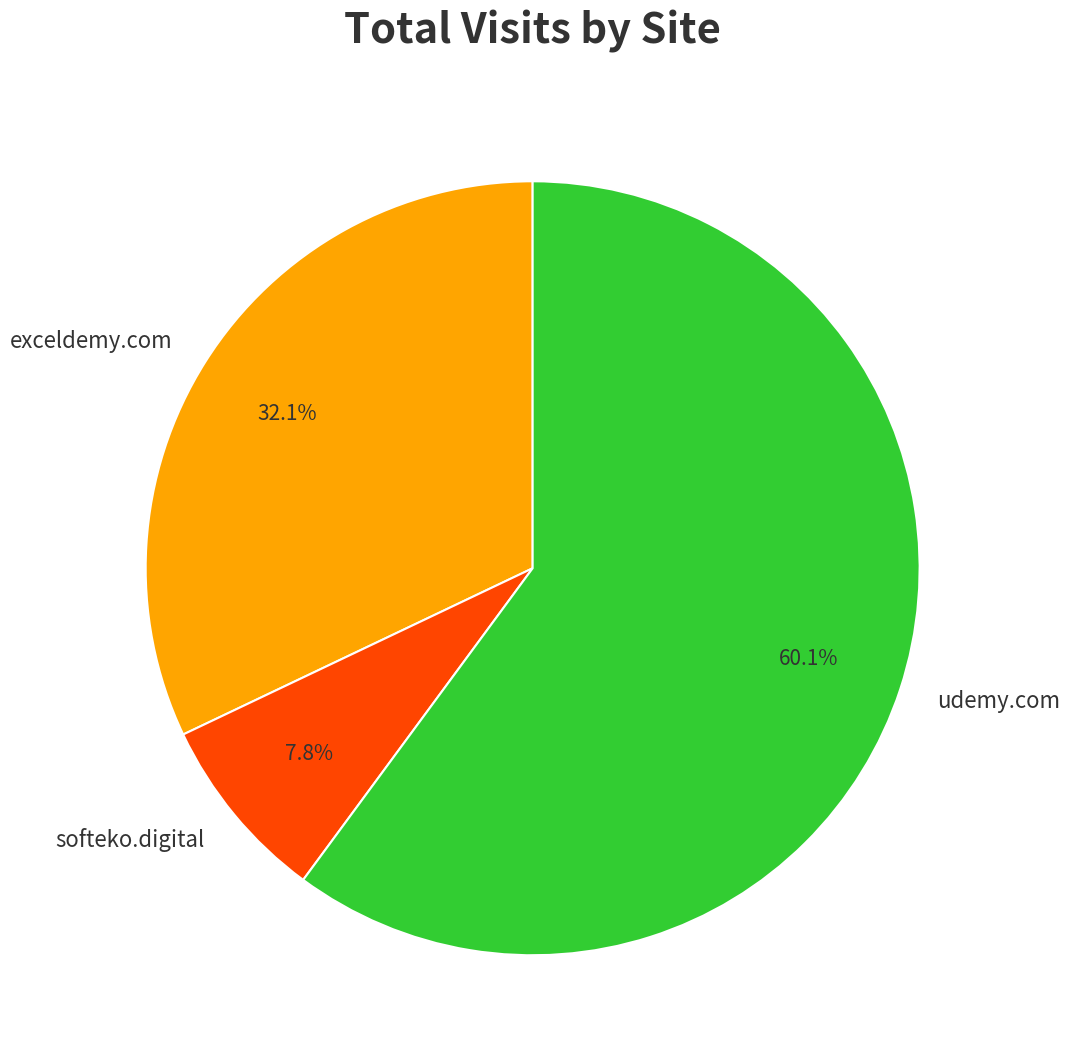

To the nearest percent, what is the difference between the largest and smallest slice percentages?

52%